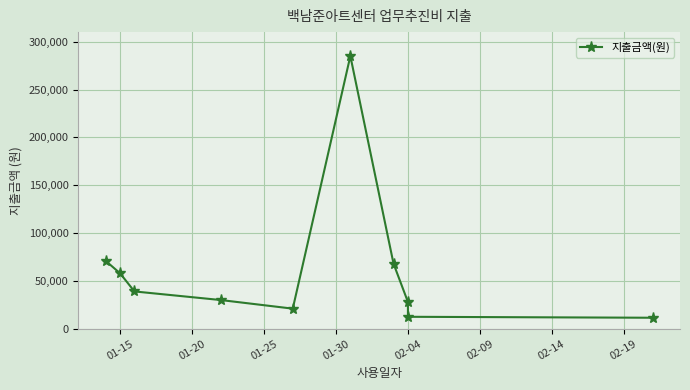

What is the change in value from 02-09 to 8?

-272500